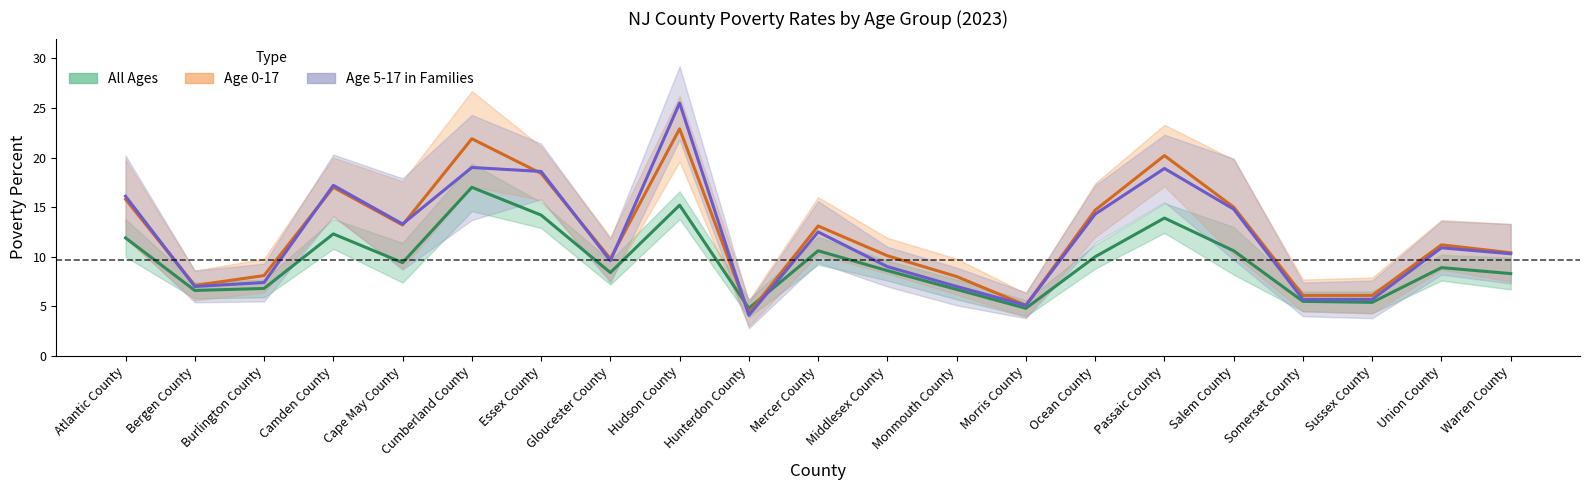

What is the label of the 21st point from the right?

Atlantic County